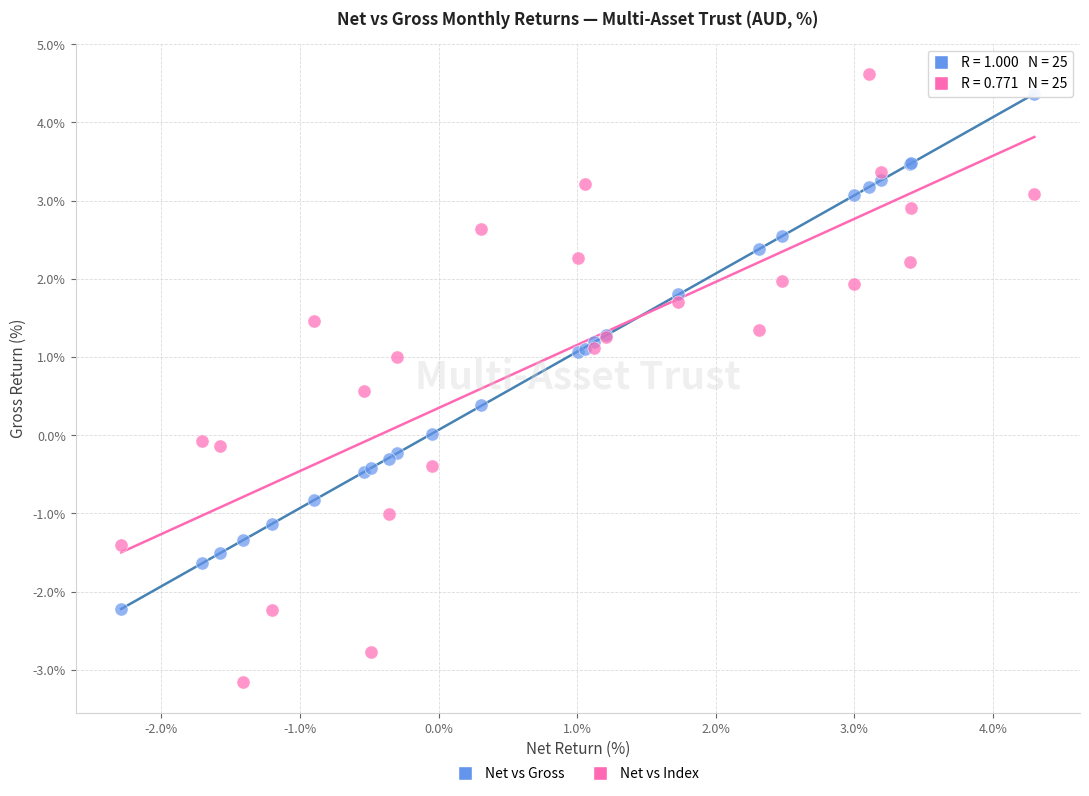

What is the X range (max minus min) for the scatter plot?

6.6